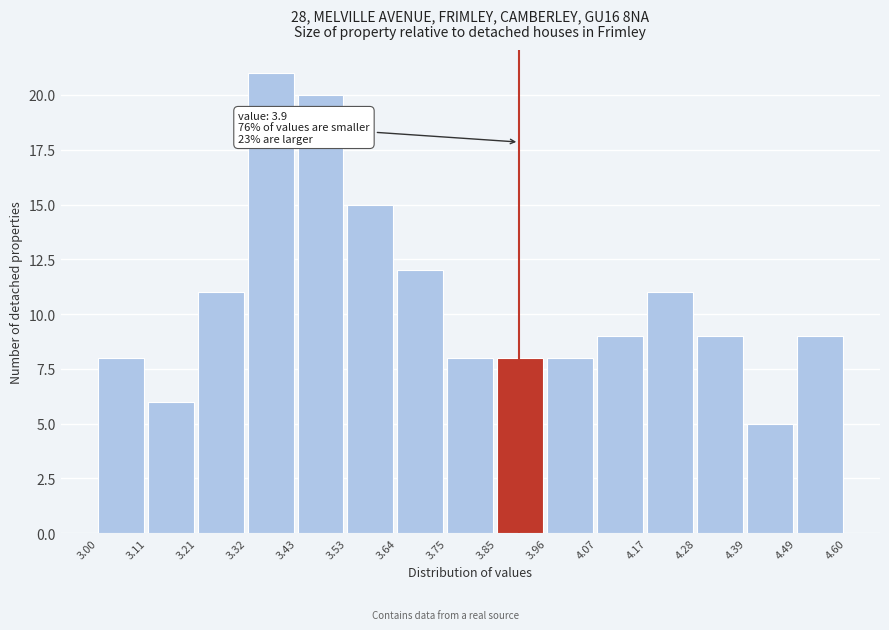

Over which range of the x-axis is the bar tallest?

3.32 to 3.43